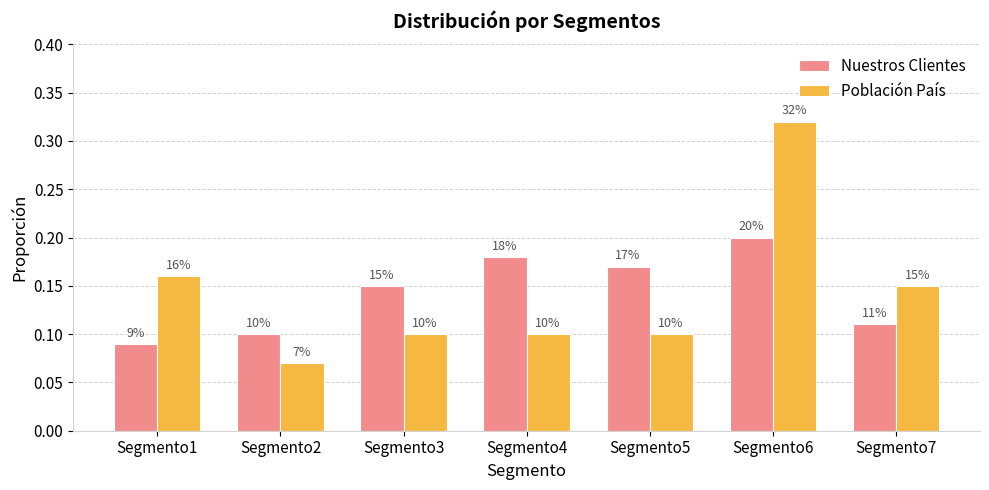

What are all the series names shown in the legend?

Nuestros Clientes, Población País